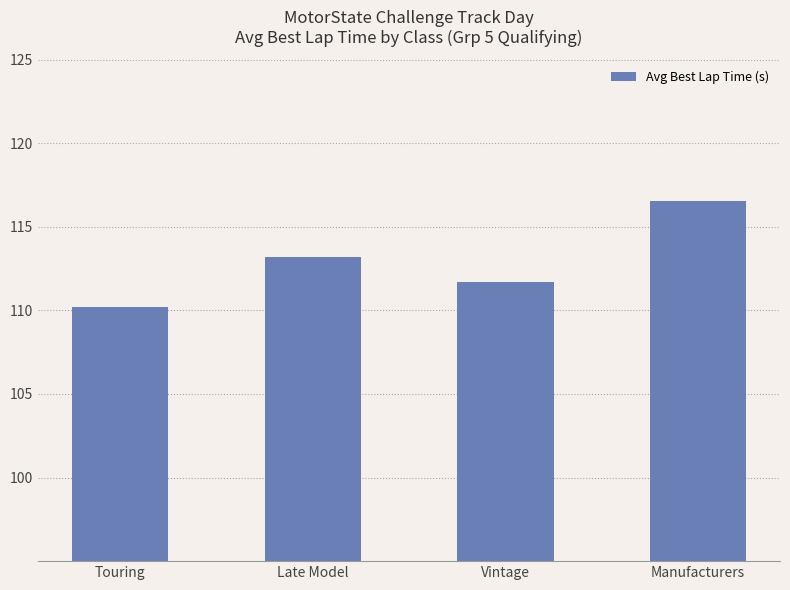

Which label corresponds to the largest value in the chart?

Manufacturers